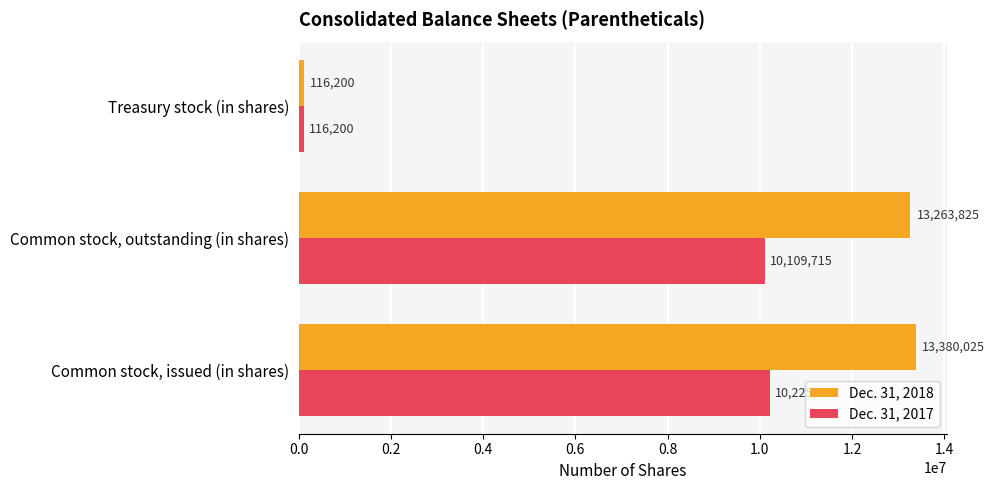

How many series are shown in this chart?

2